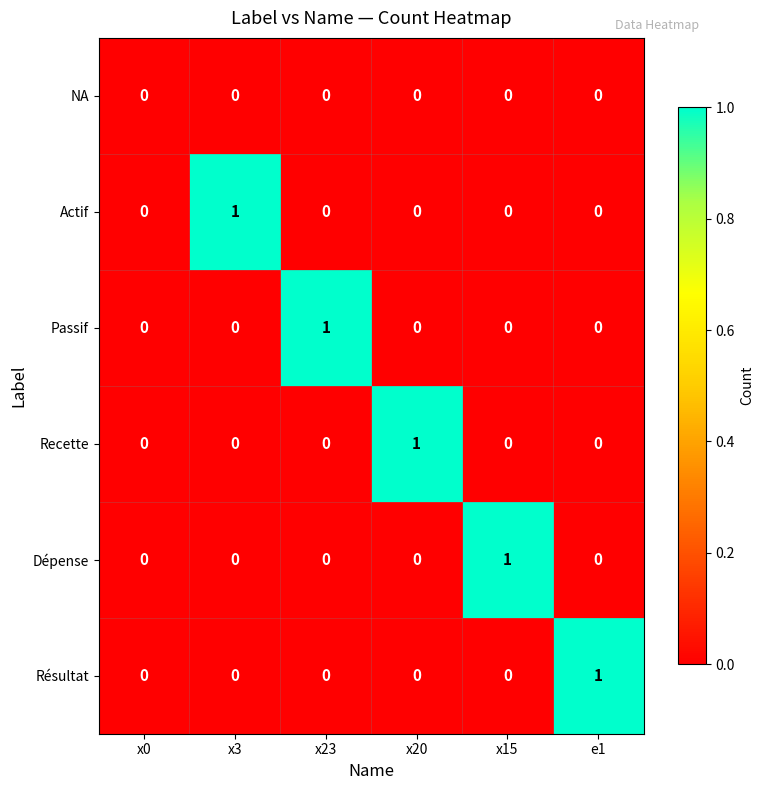

What is the total value across all series at x3?

1